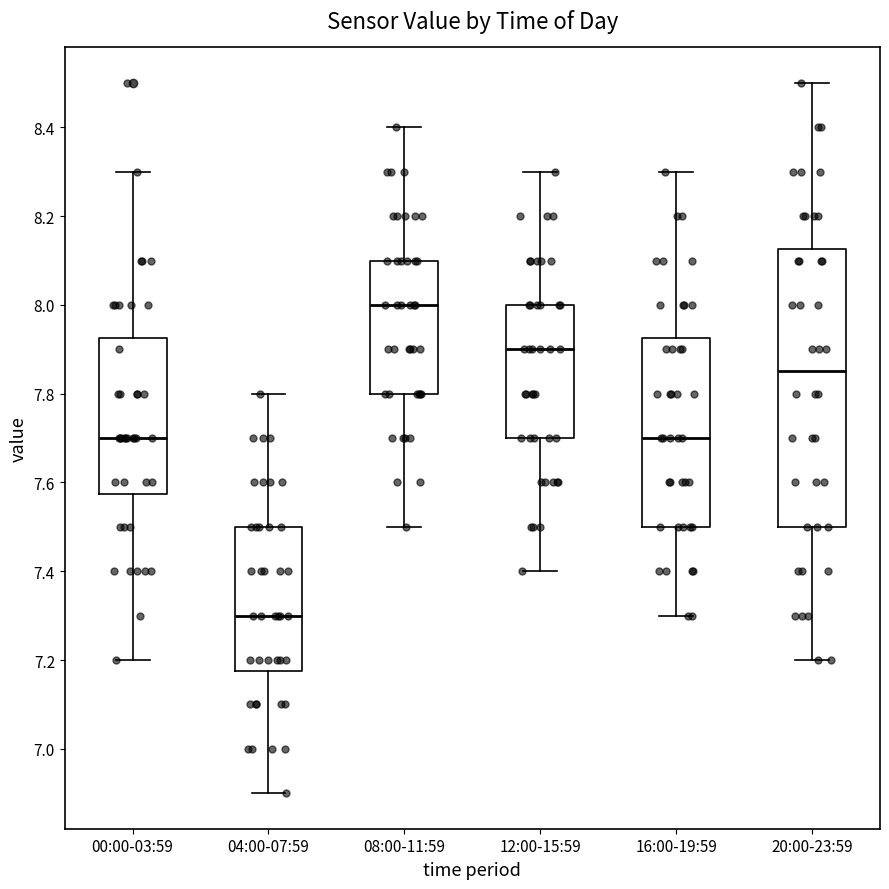

Which box is the tallest, from its lower edge to its upper edge?

20:00-23:59